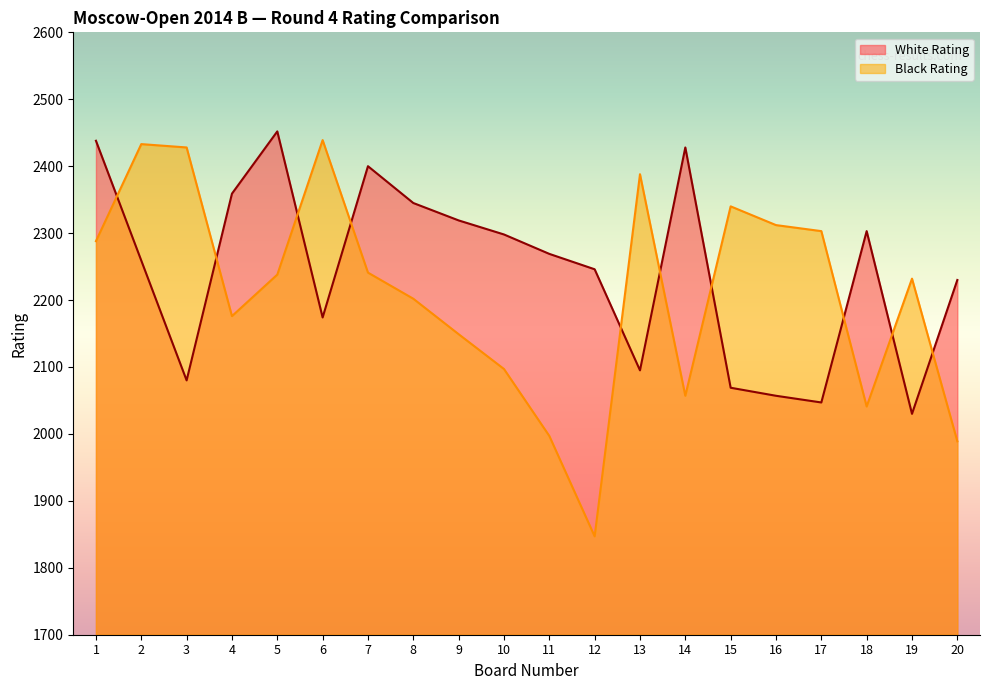

Which series has the largest total across all categories?

White Rating